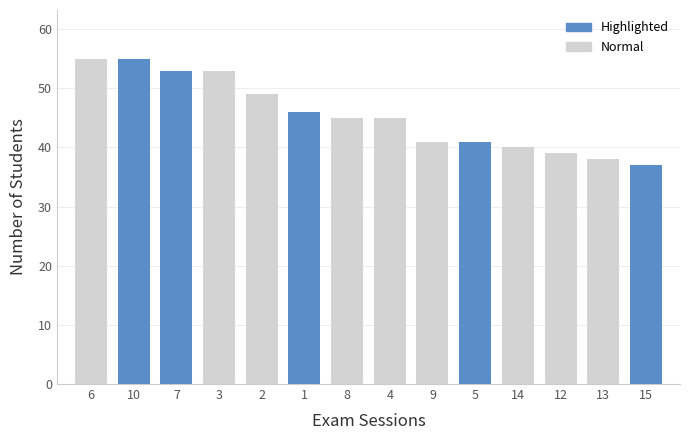

Which label corresponds to the largest value in the chart?

6